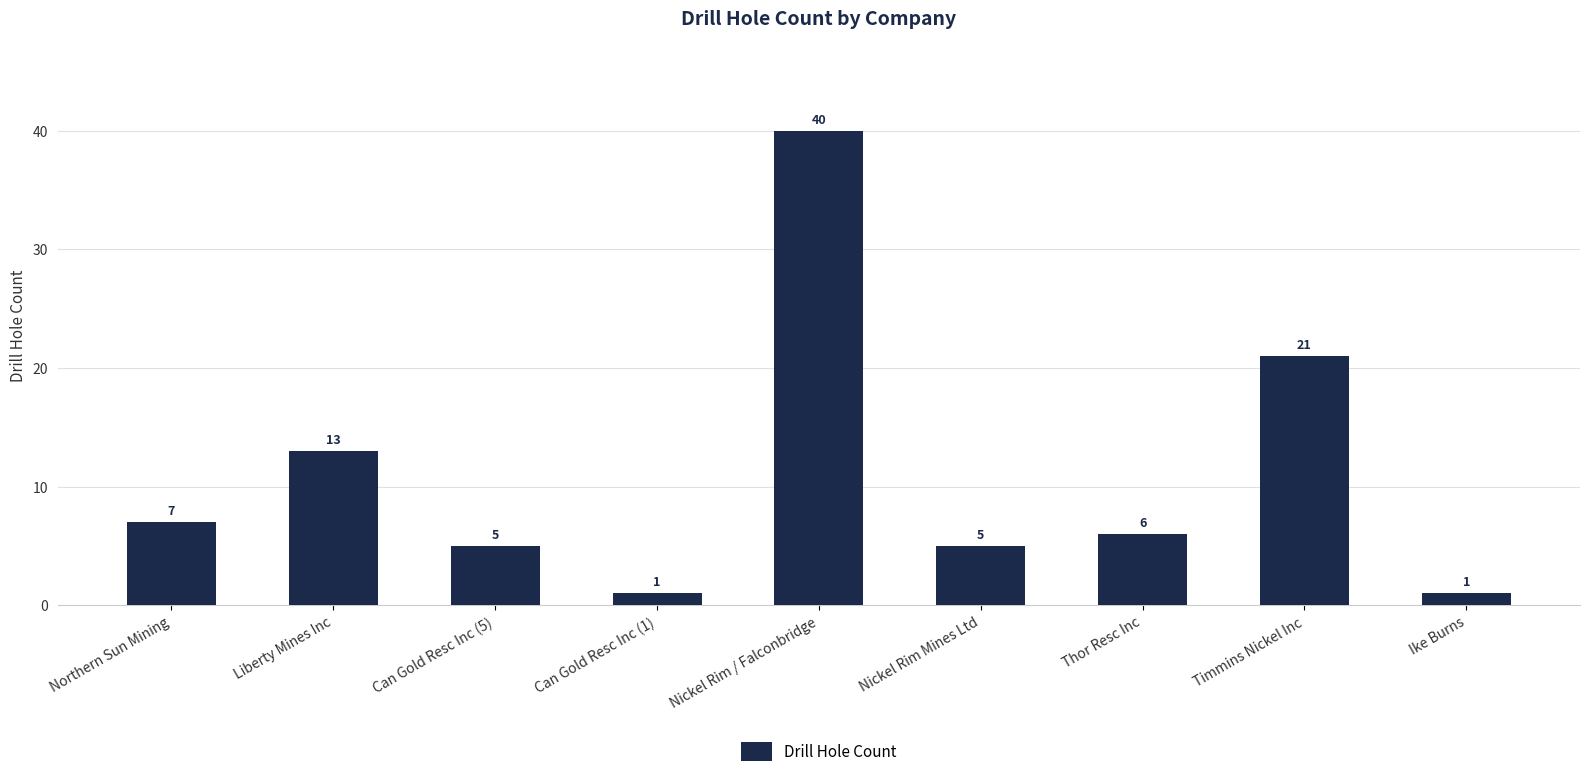

Where is the data nearest to the value 20?

Timmins Nickel Inc